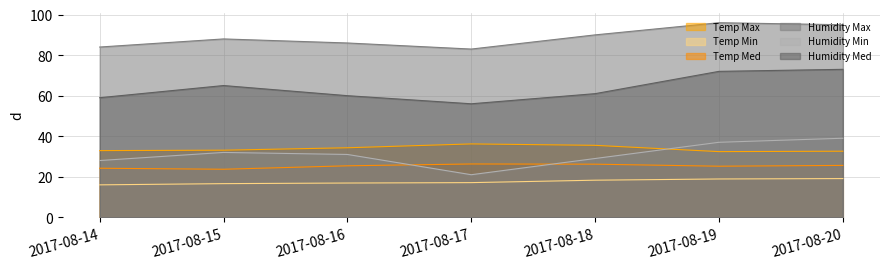

The value of Temp Min at 2017-08-18 is 18.3. True or false?

True